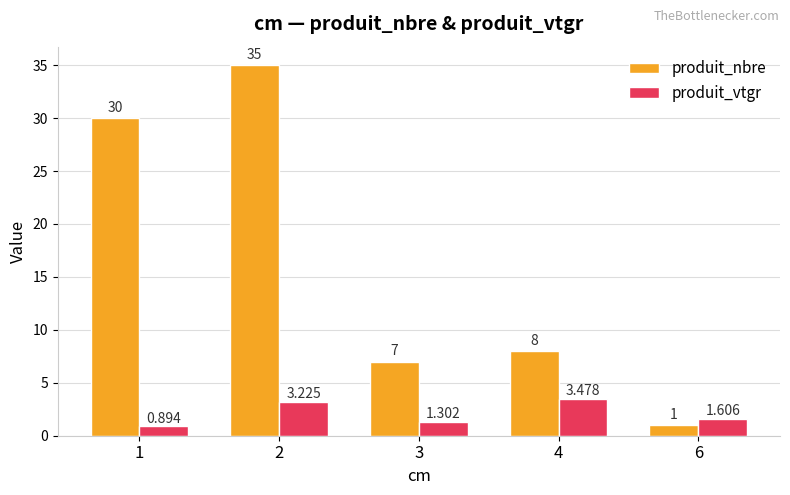

Between 1 and 2, which series saw the biggest shift?

produit_nbre